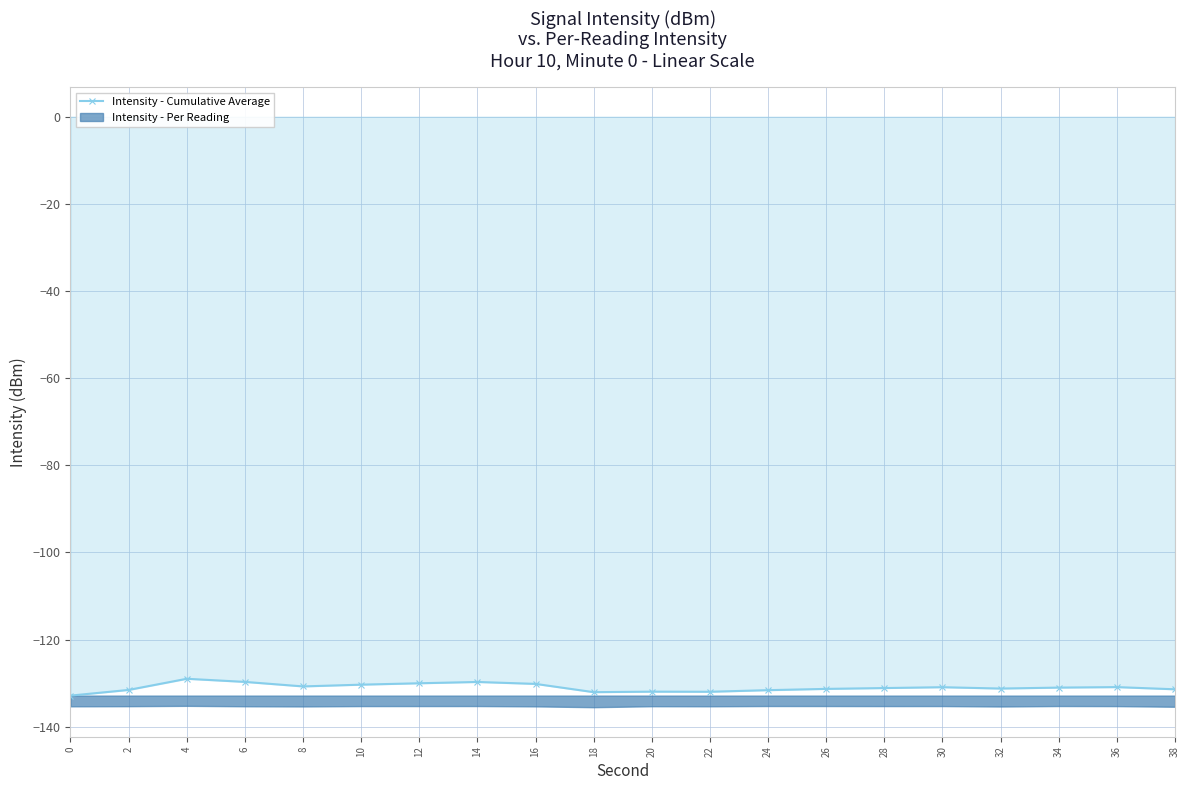

True or false: the data shows -203.6 at 4.

False